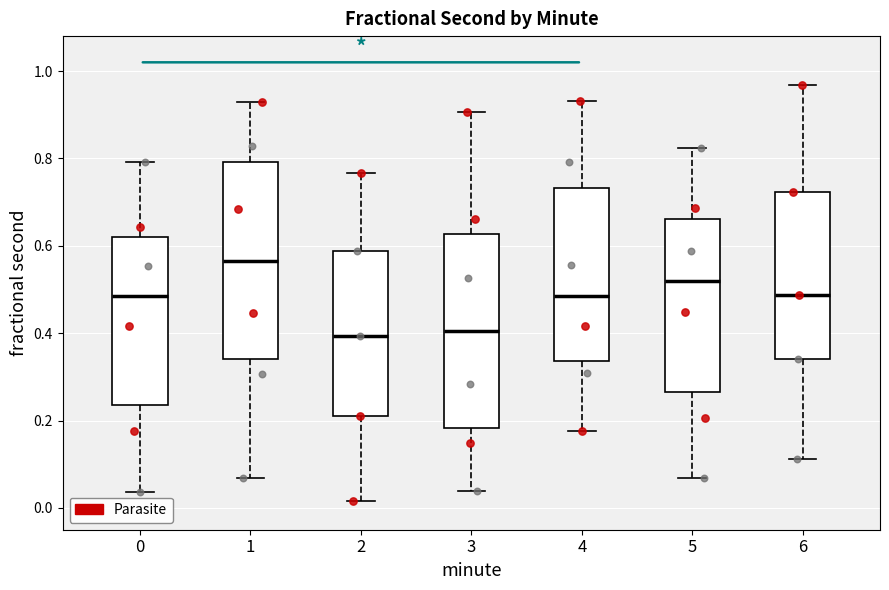

Which box's median line is the highest?

1